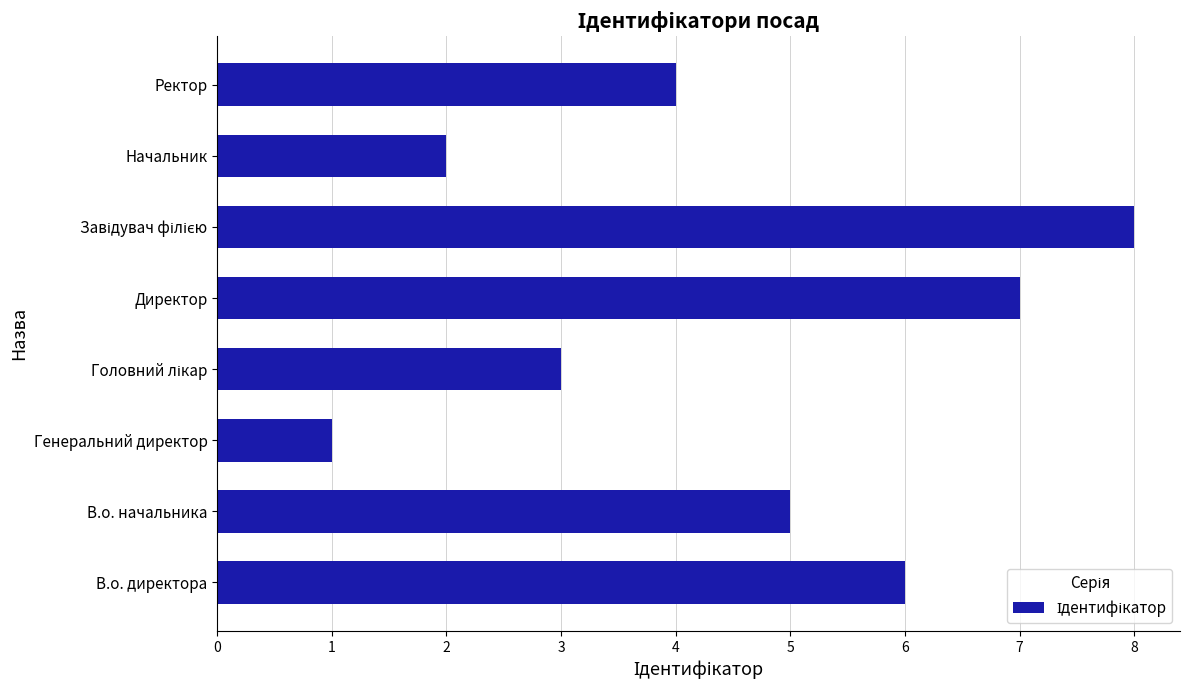

Approximately how many times larger is the value at Директор compared to В.о. директора?

1.2